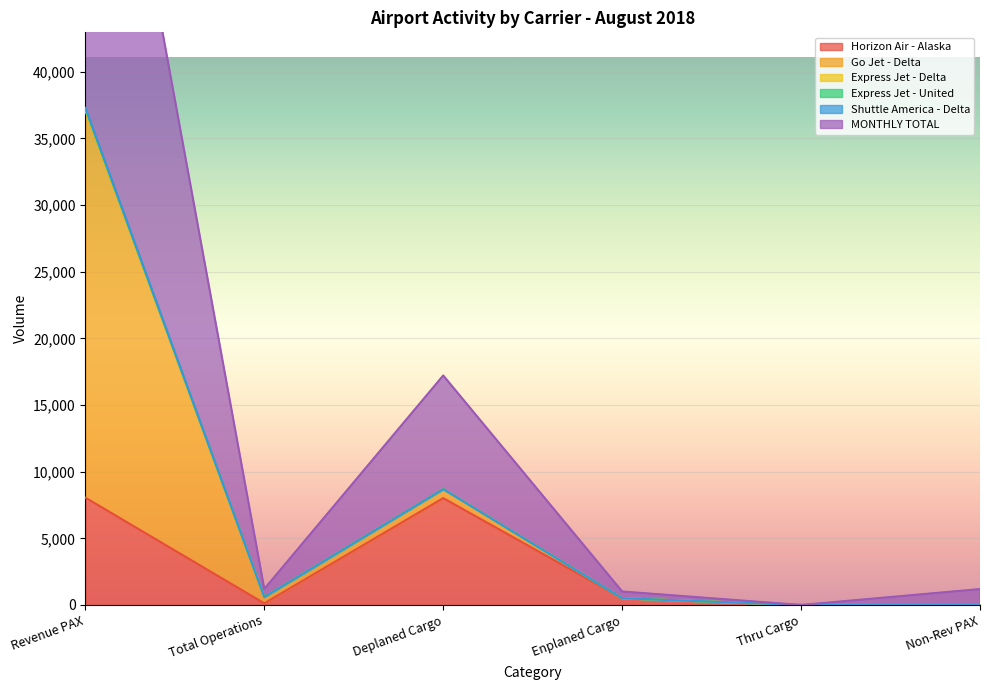

True or false: Go Jet - Delta has a value of -13012 at Non-Rev PAX.

False